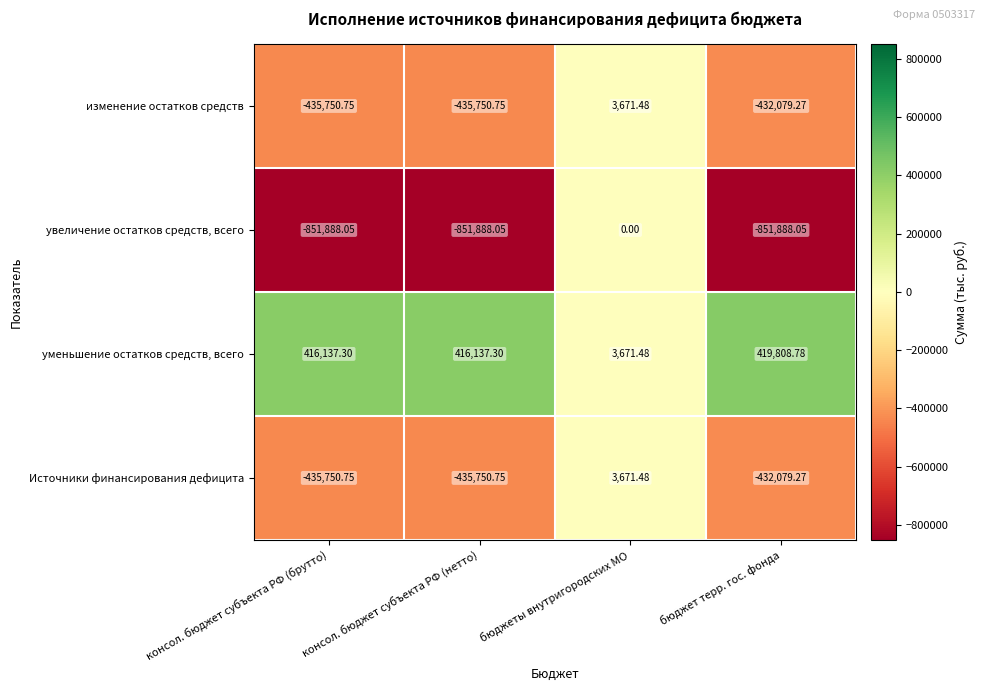

Which series has the widest spread of values?

увеличение остатков средств, всего